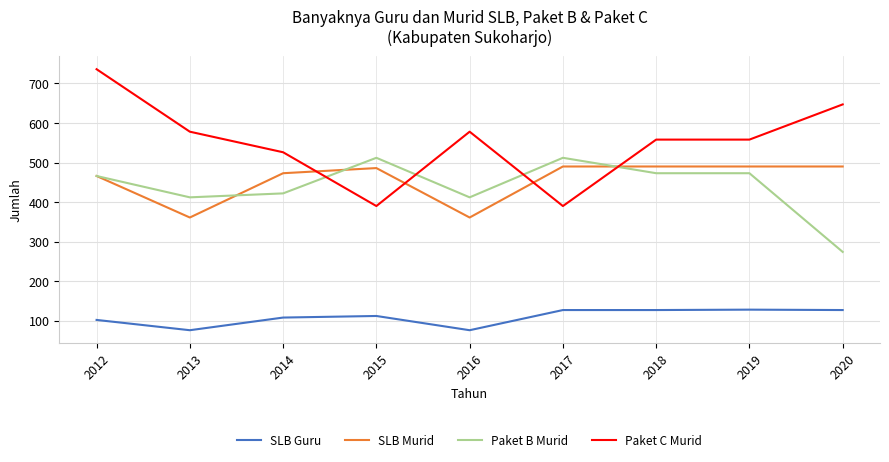

Which label corresponds to the largest value in the chart?

2012